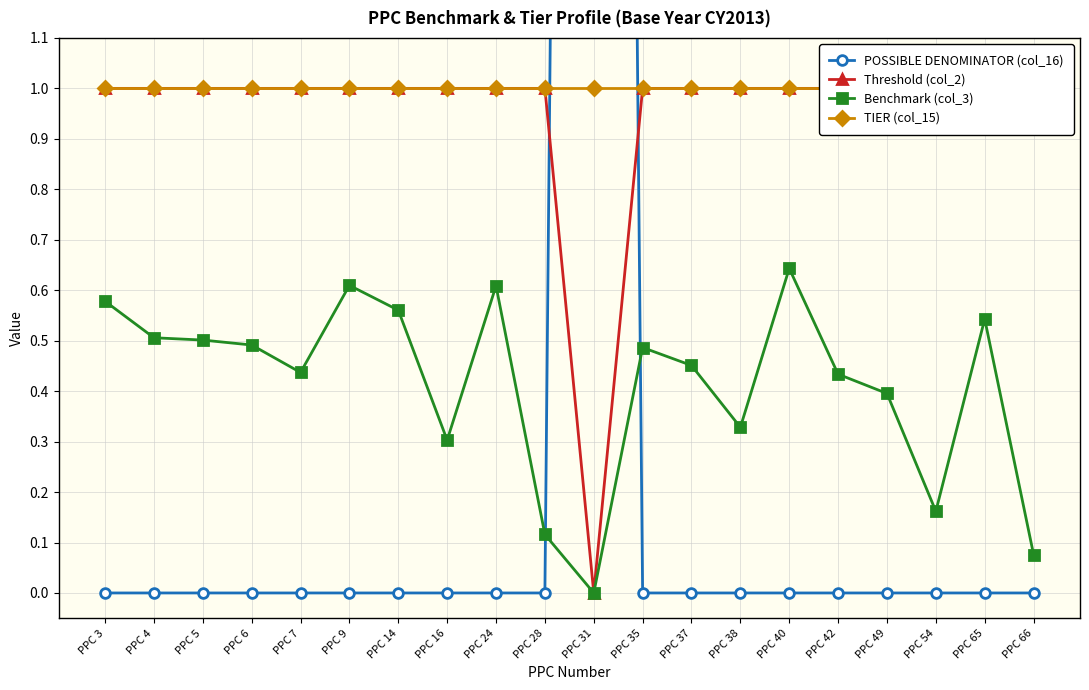

True or false: POSSIBLE DENOMINATOR (col_16) and TIER (col_15) intersect in this chart.

True